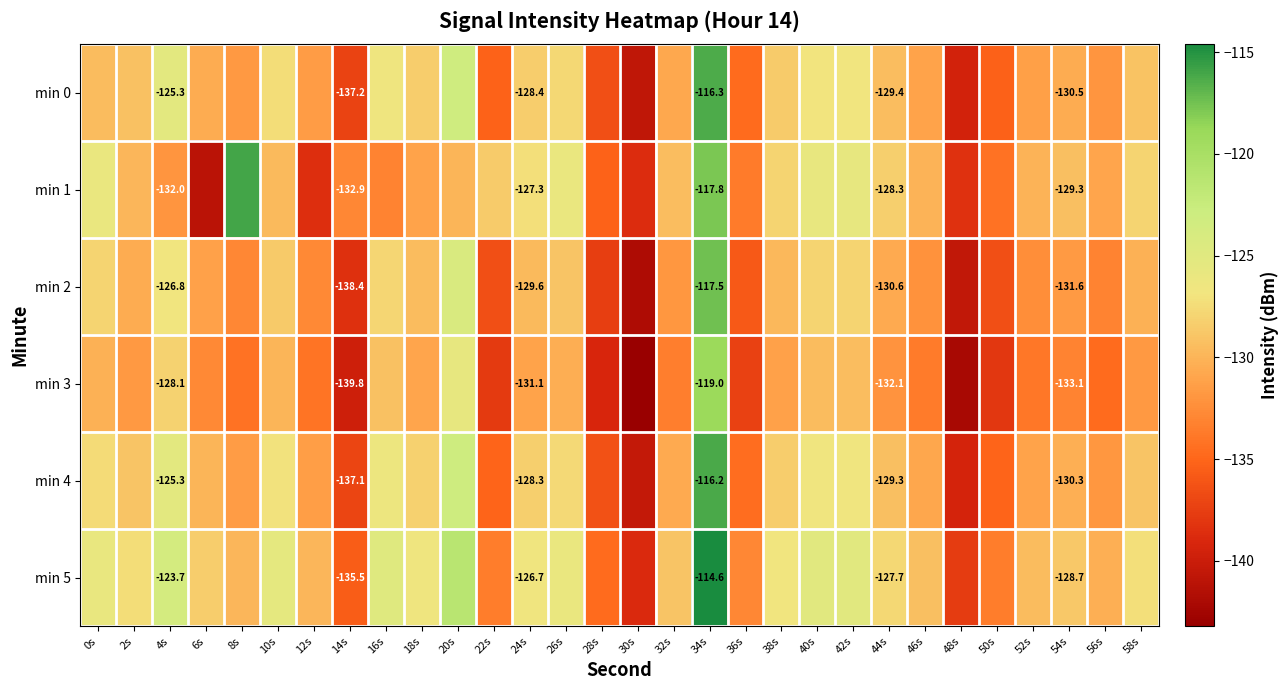

What is the sum of all min 4 values?

-3904.2